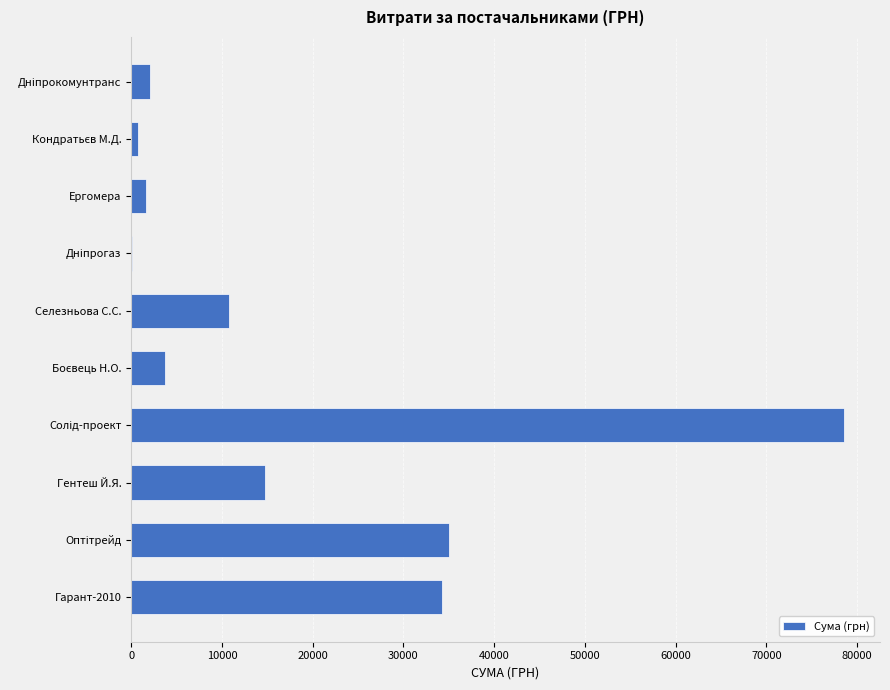

What is the maximum value shown in the chart?

78600.0